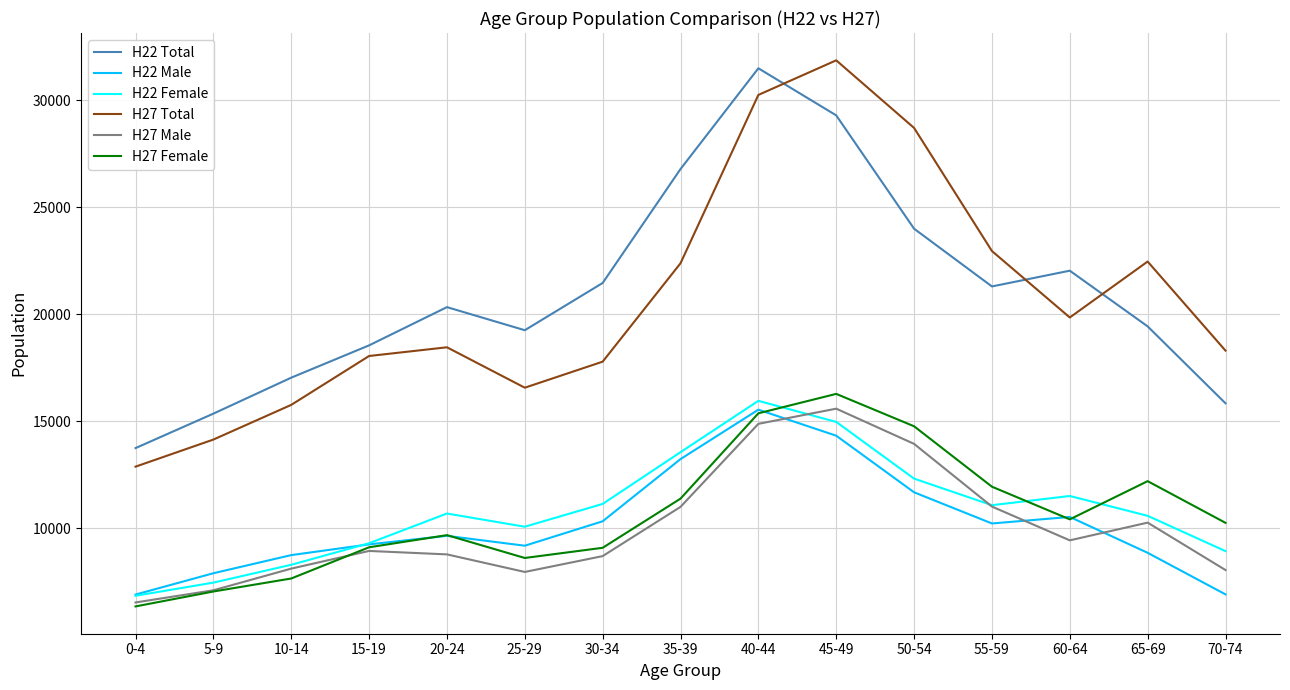

Is the value of H27 Male at 45-49 greater than the value of H22 Female at 10-14?

Yes